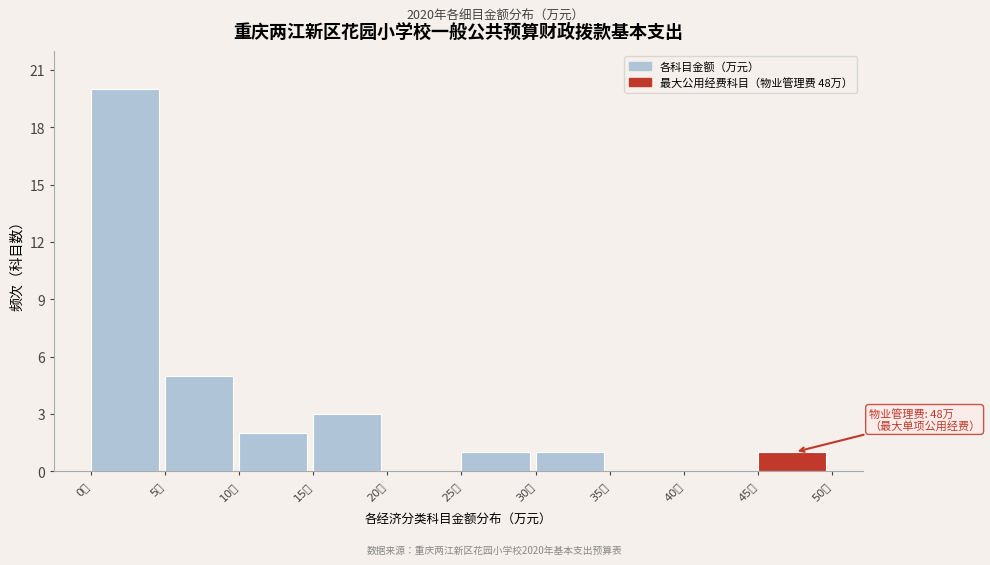

Over which range of the x-axis is the bar tallest?

0 to 5